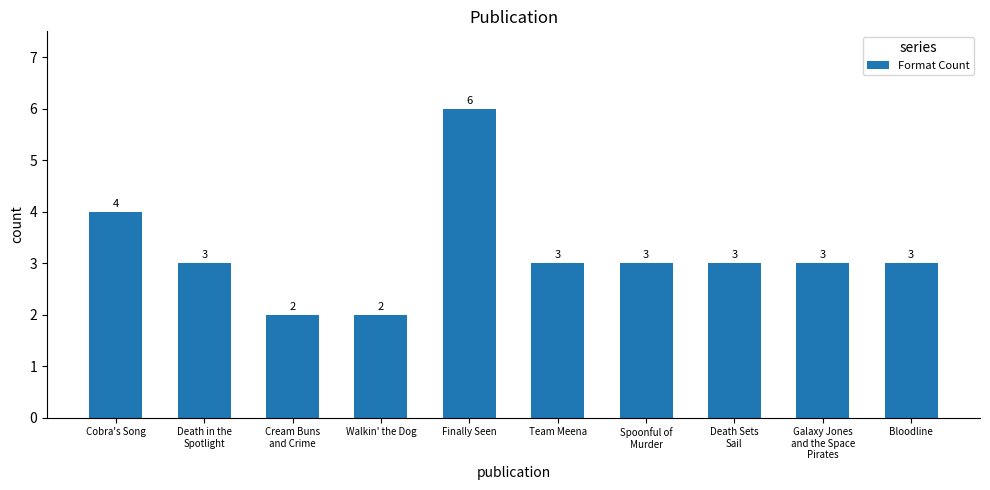

Which category has the highest value across all series?

Finally Seen